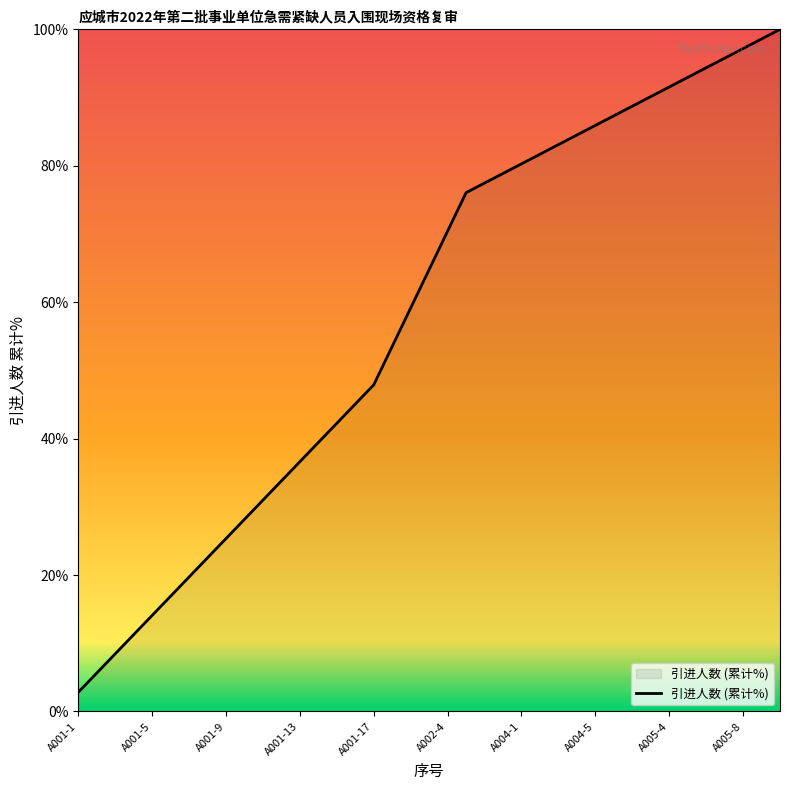

What is the difference between the maximum and minimum values?

97.2